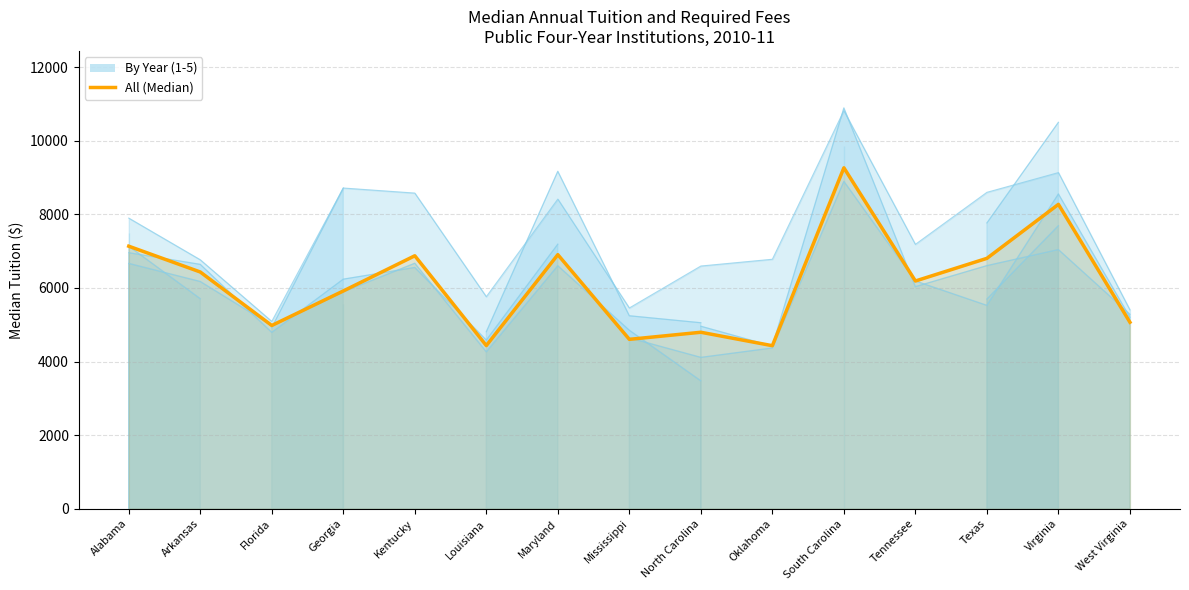

Rank the categories by value from lowest to highest.

Oklahoma, Louisiana, Mississippi, North Carolina, Florida, West Virginia, Georgia, Tennessee, Arkansas, Texas, Kentucky, Maryland, Alabama, Virginia, South Carolina